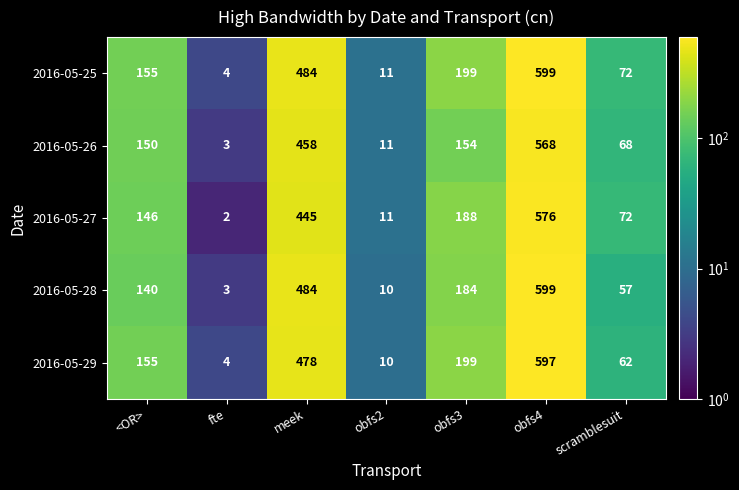

What is the spread (max minus min) of values at scramblesuit?

15